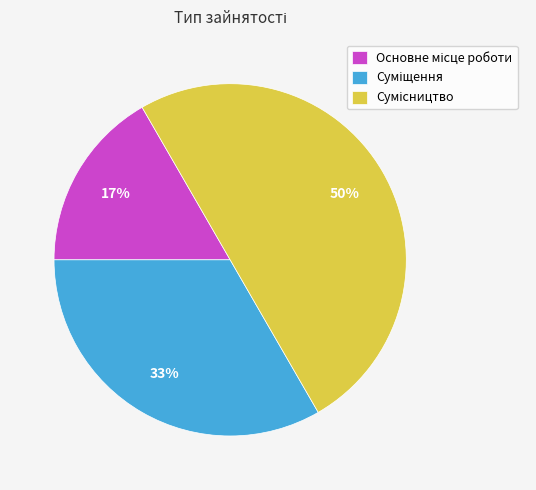

To the nearest percent, what is the difference between the largest and smallest slice percentages?

33%